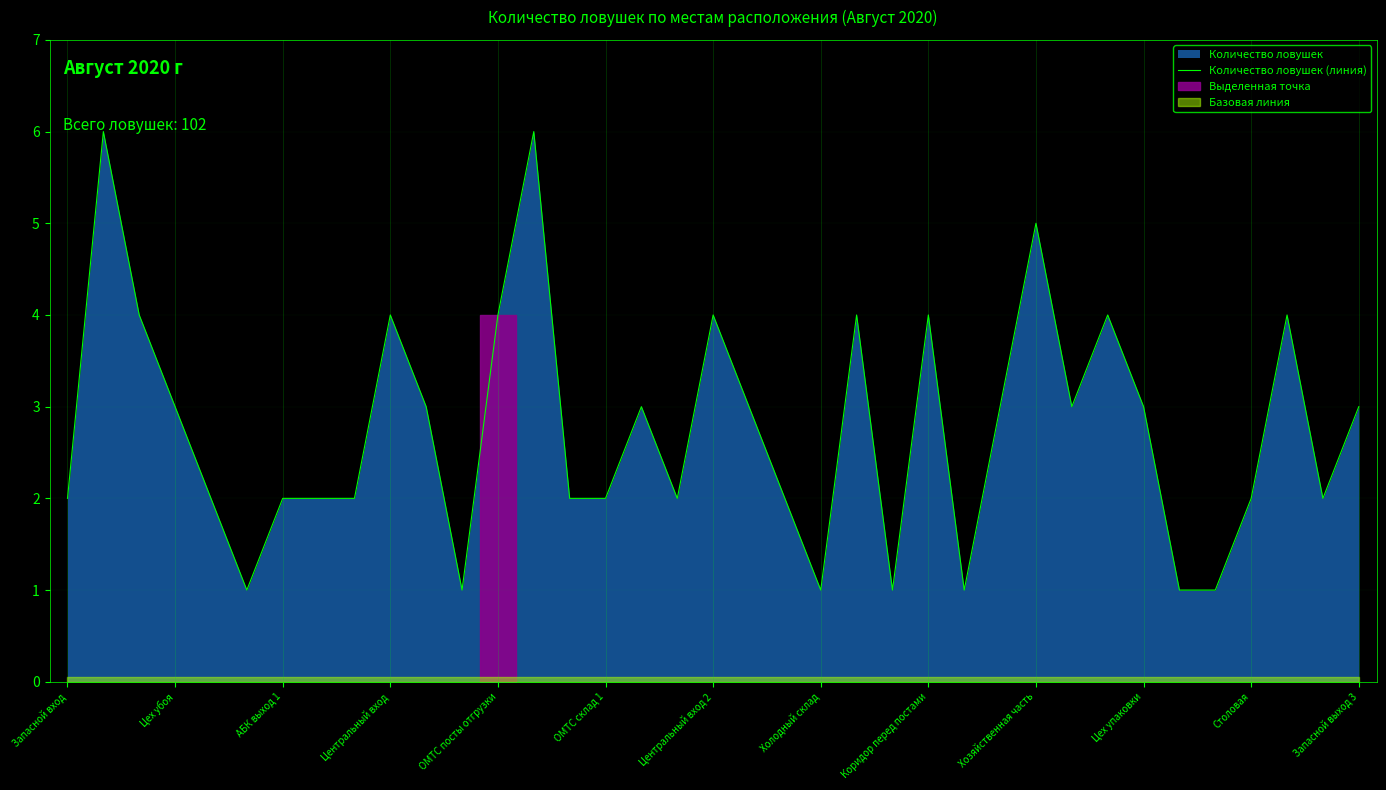

What is the greatest value displayed?

6